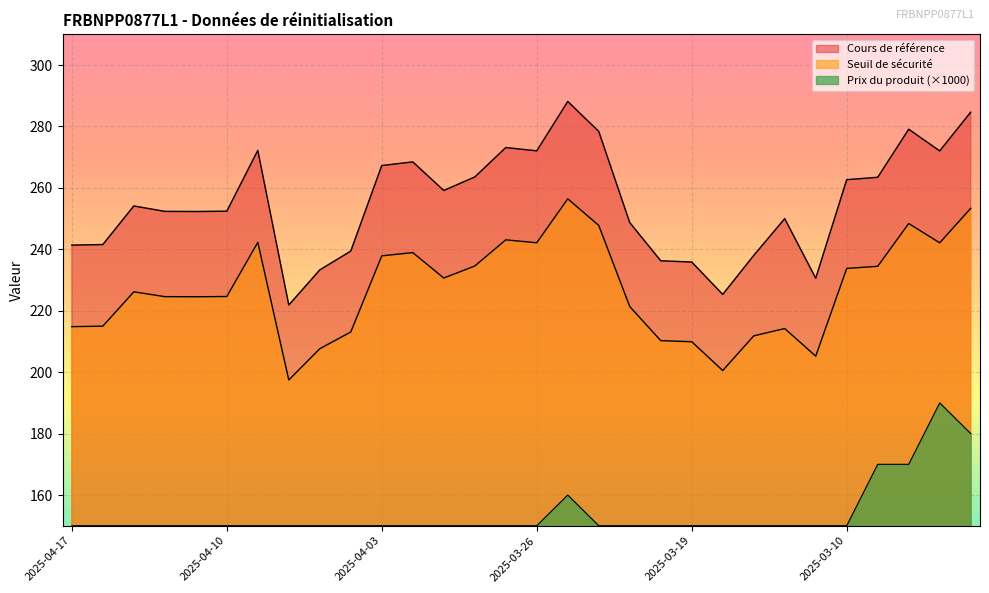

True or false: Seuil de sécurité and Prix du produit intersect in this chart.

False